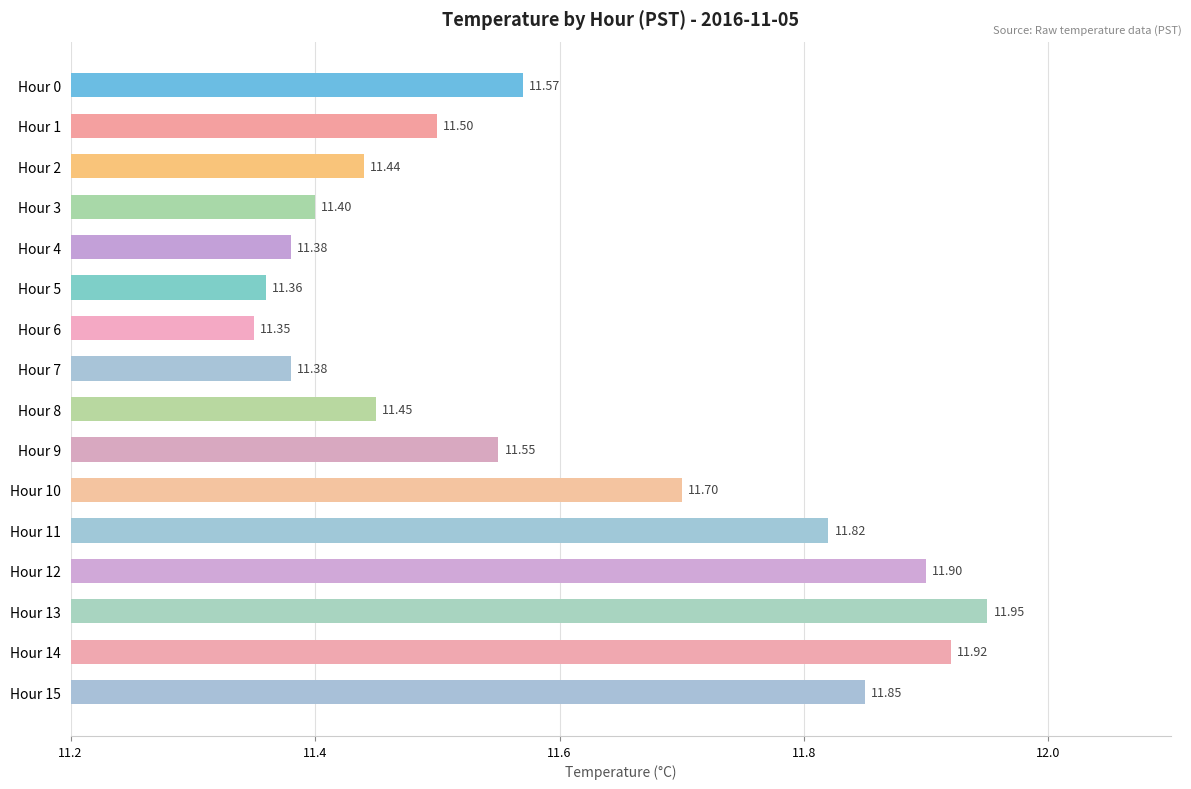

Where is the data nearest to the value 11?

Hour 6